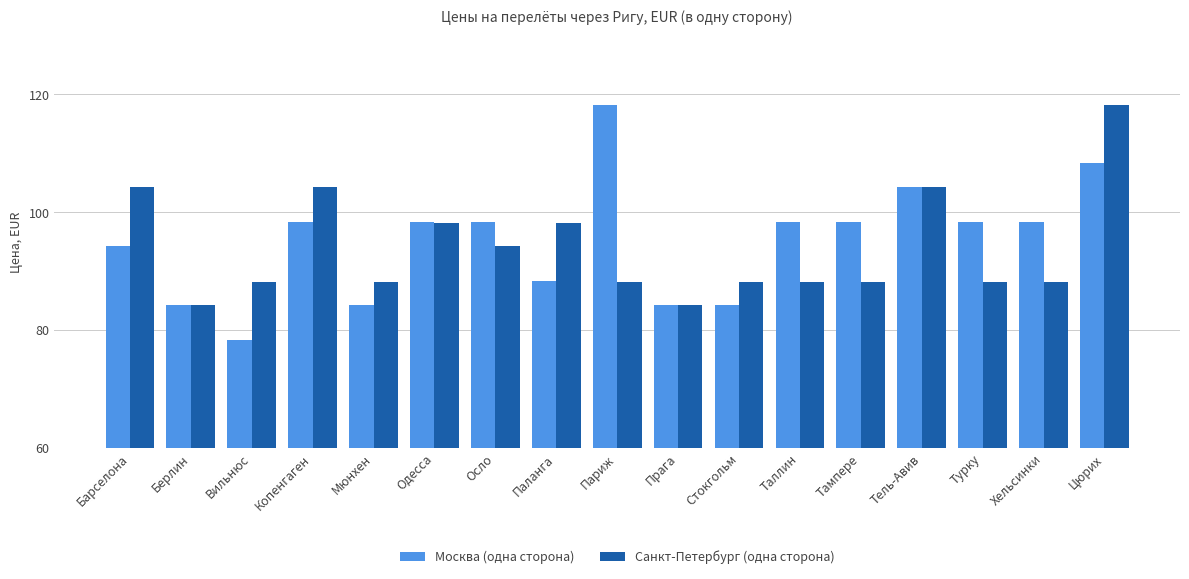

List the series in order of their overall mean, highest first.

Москва (одна сторона), Санкт-Петербург (одна сторона)